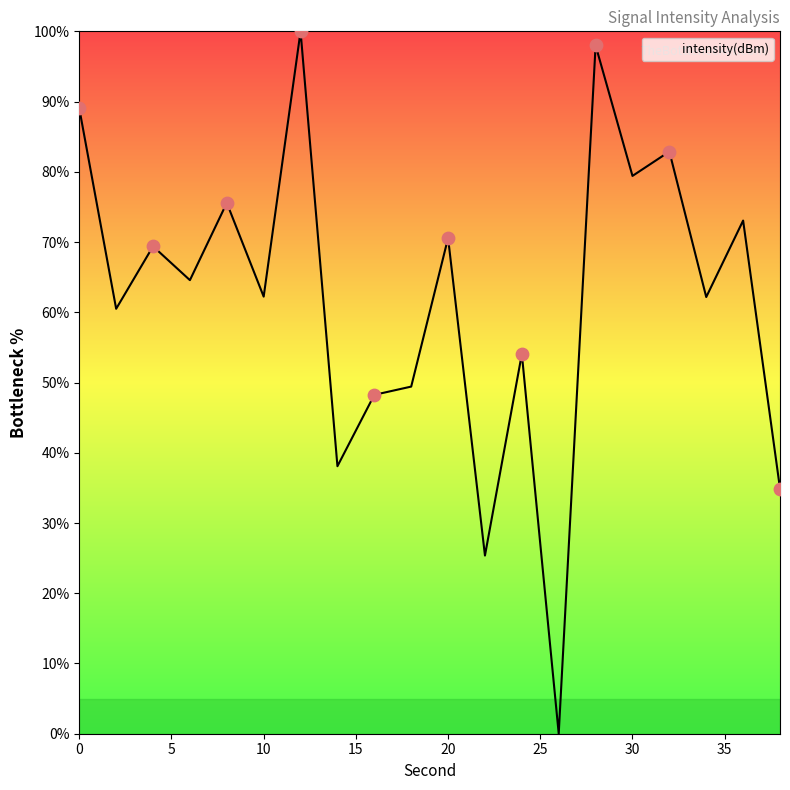

What is the maximum value shown in the chart?

100.0